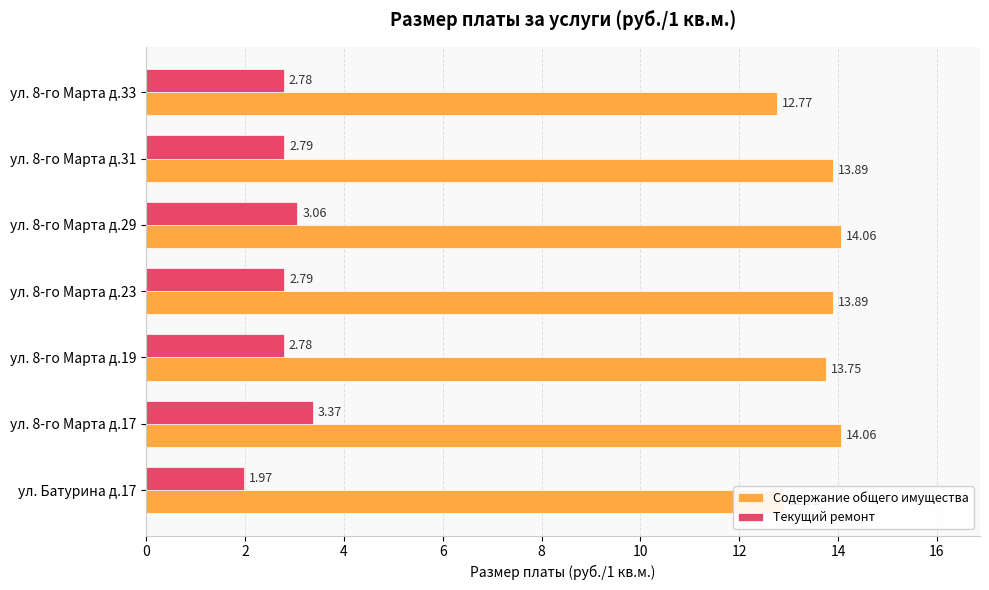

Rank the series by their average value, from highest to lowest.

Содержание общего имущества, Текущий ремонт